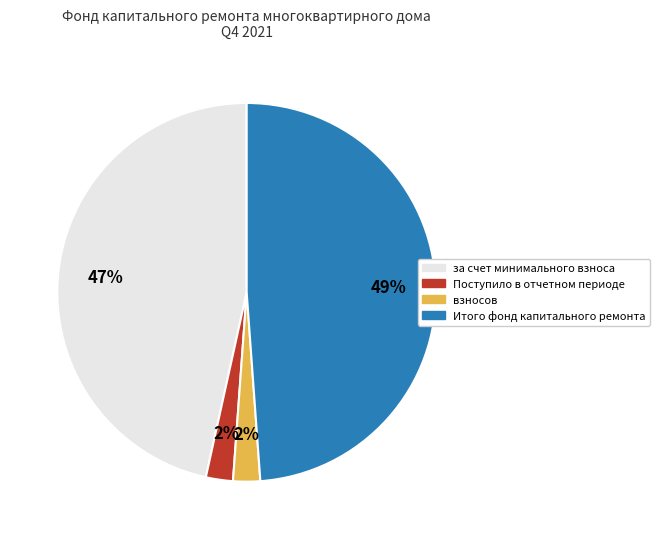

What percentage is the Итого фонд капитального ремонта slice, to the nearest percent?

49%